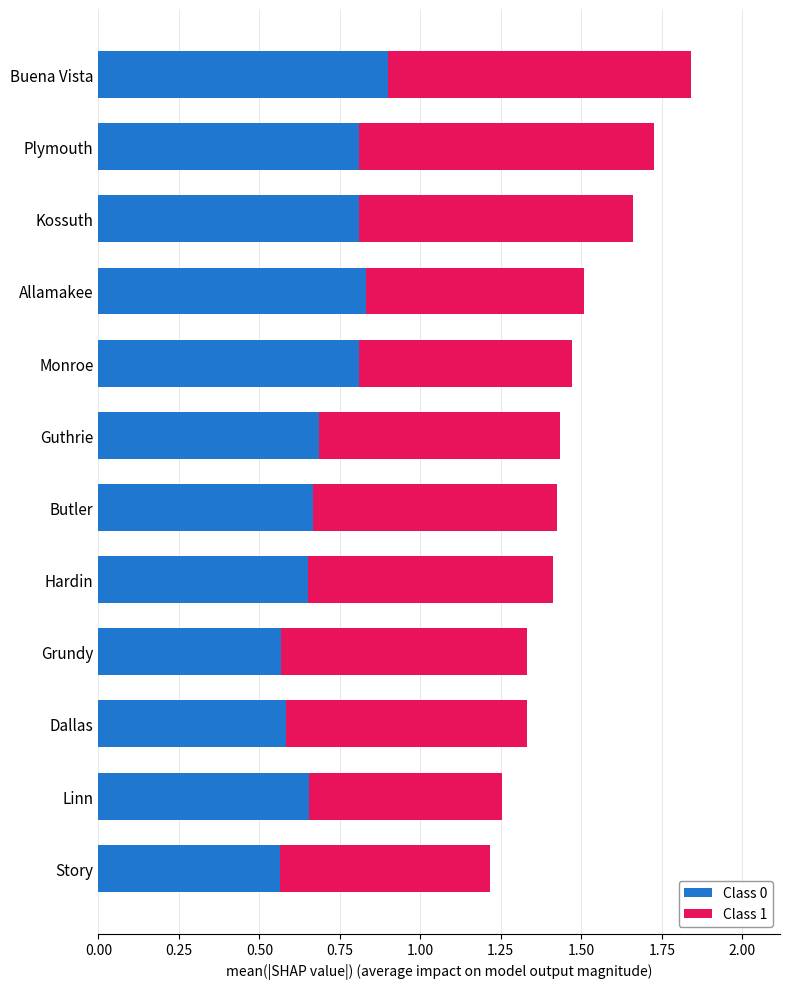

At which category is the sum across all series the highest?

Buena Vista